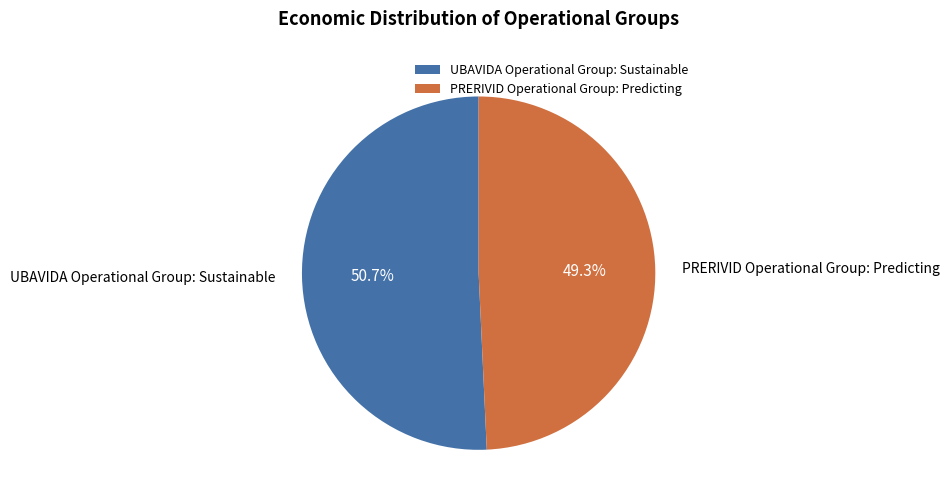

To the nearest percent, what portion does UBAVIDA Operational Group: Sustainable represent?

51%